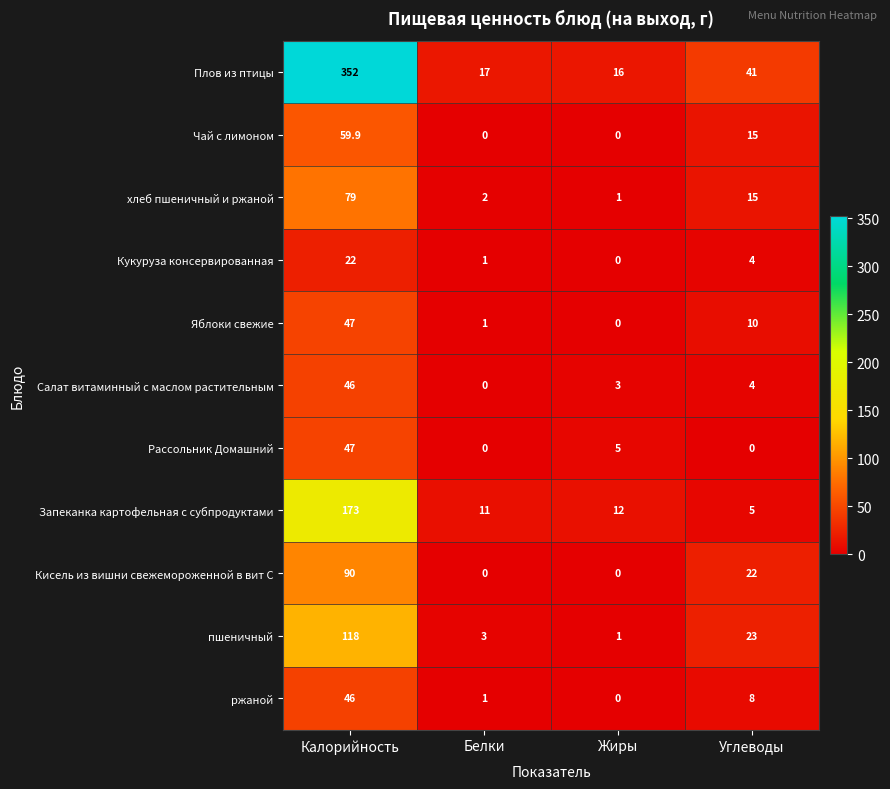

How many categories are shown in the chart?

4